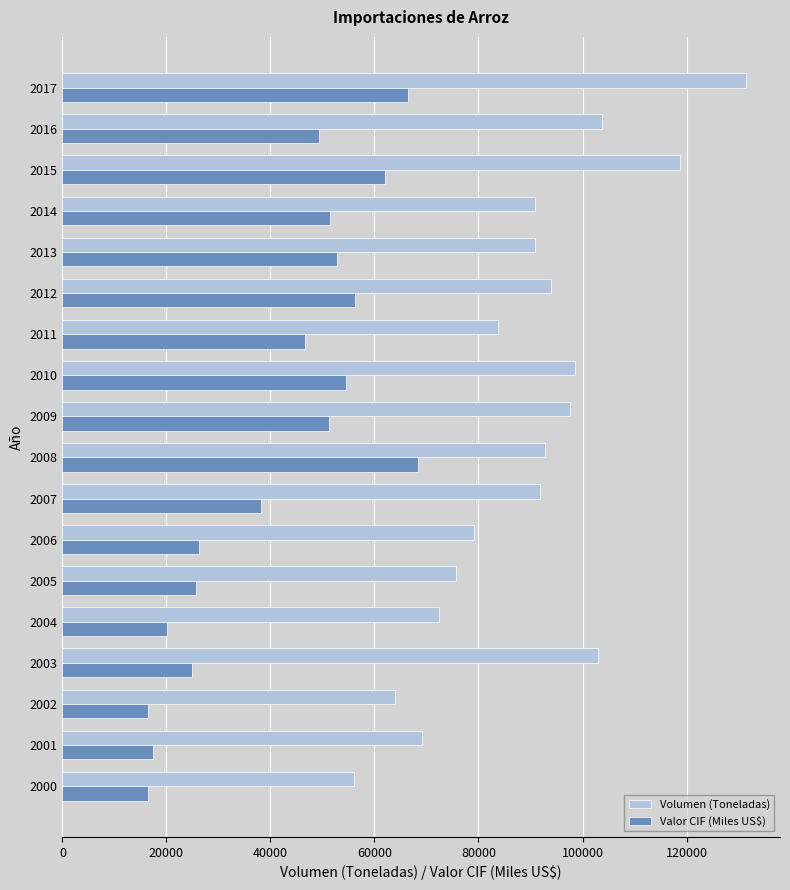

What is the minimum value shown in the chart?

16381.9